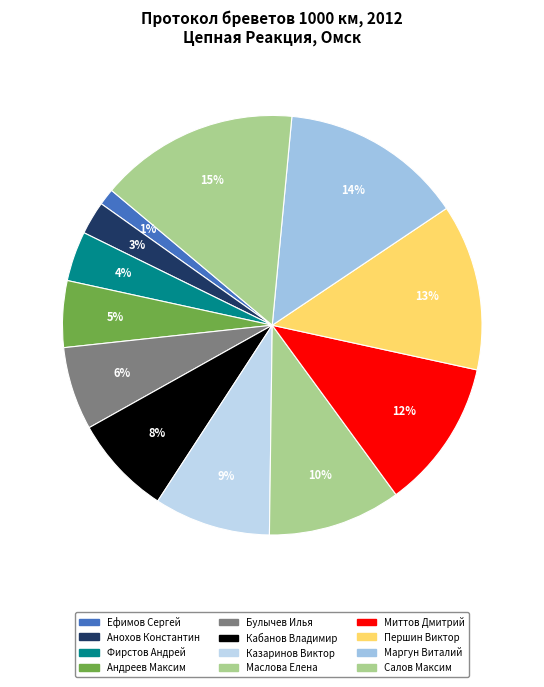

Does any single category account for the majority?

No